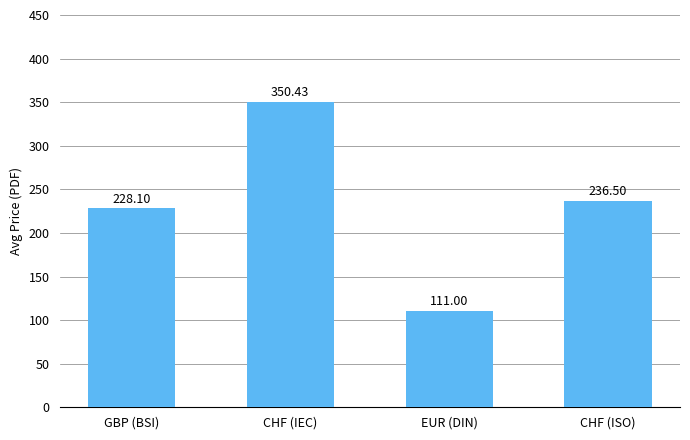

Reading left to right, transcribe all the data shown in this chart.

GBP (BSI)=228.1	CHF (IEC)=350.4	EUR (DIN)=111.0	CHF (ISO)=236.5